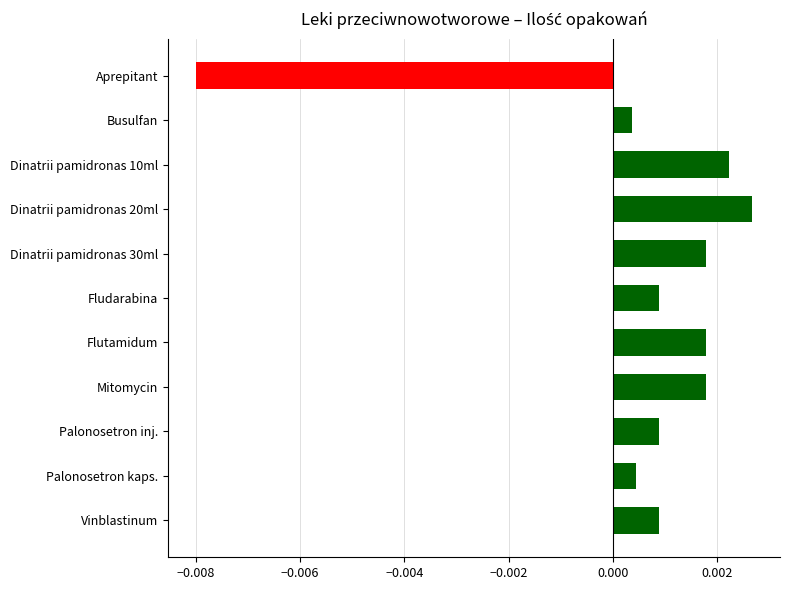

How many bars are there in total?

11